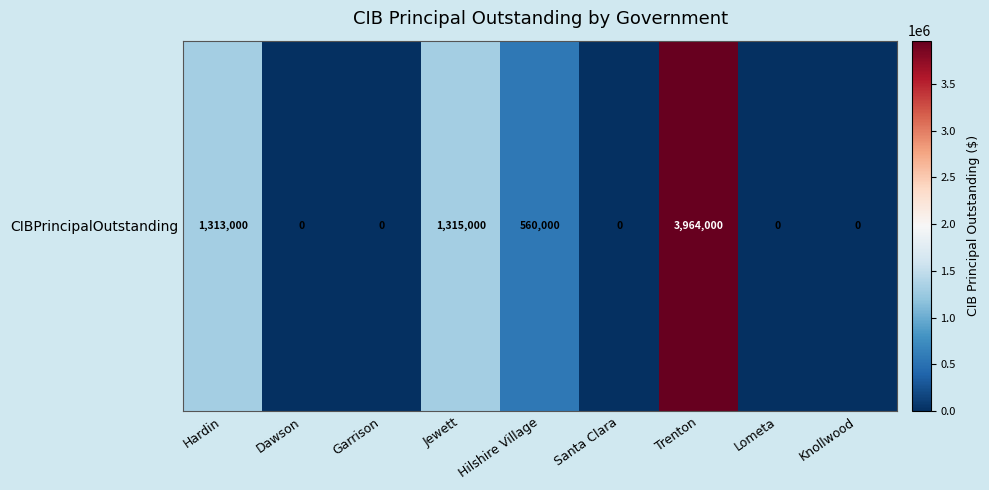

What is the change in value from Trenton to Knollwood?

-3964000